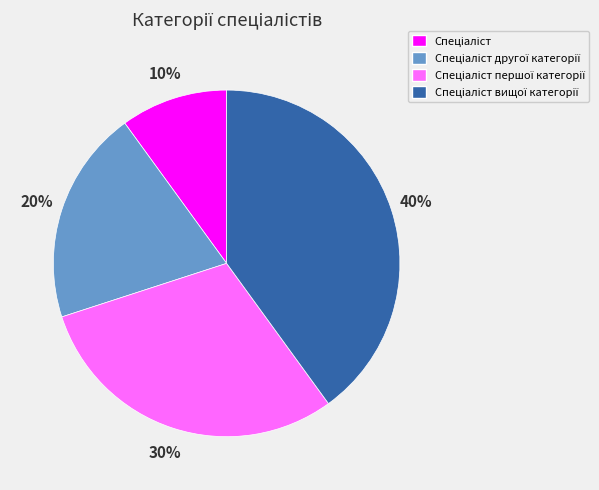

To the nearest percent, what is the difference between the largest and smallest slice percentages?

30%